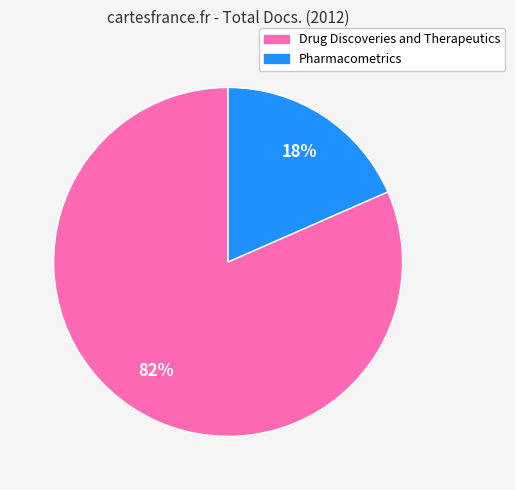

To the nearest percent, what portion does Drug Discoveries and Therapeutics represent?

82%